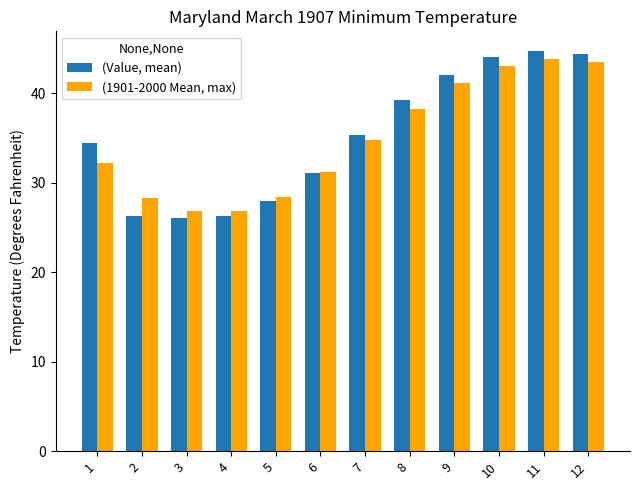

Rank the series by their maximum value, from lowest to highest.

(1901-2000 Mean, max), (Value, mean)